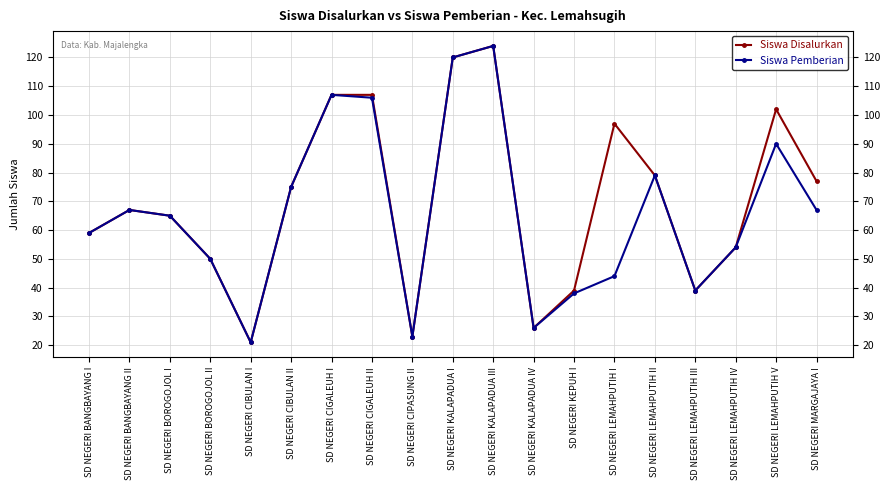

What position from the left is SD NEGERI KALAPADUA IV?

12